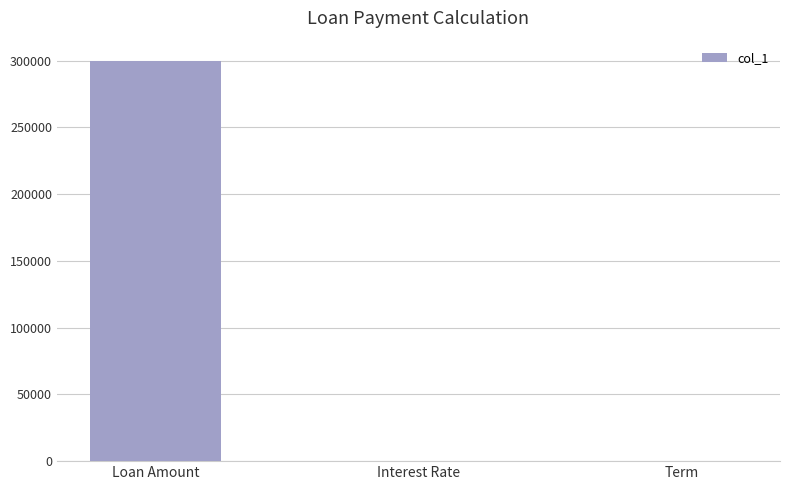

How many series are shown in this chart?

1